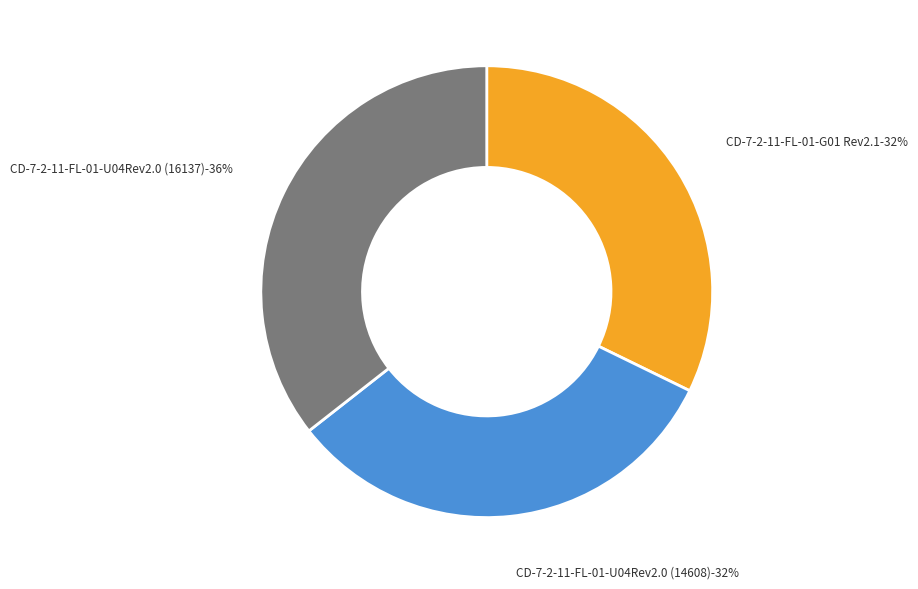

Is the sum of CD-7-2-11-FL-01-G01 Rev2.1 and CD-7-2-11-FL-01-U04Rev2.0 (14608) greater than half?

Yes